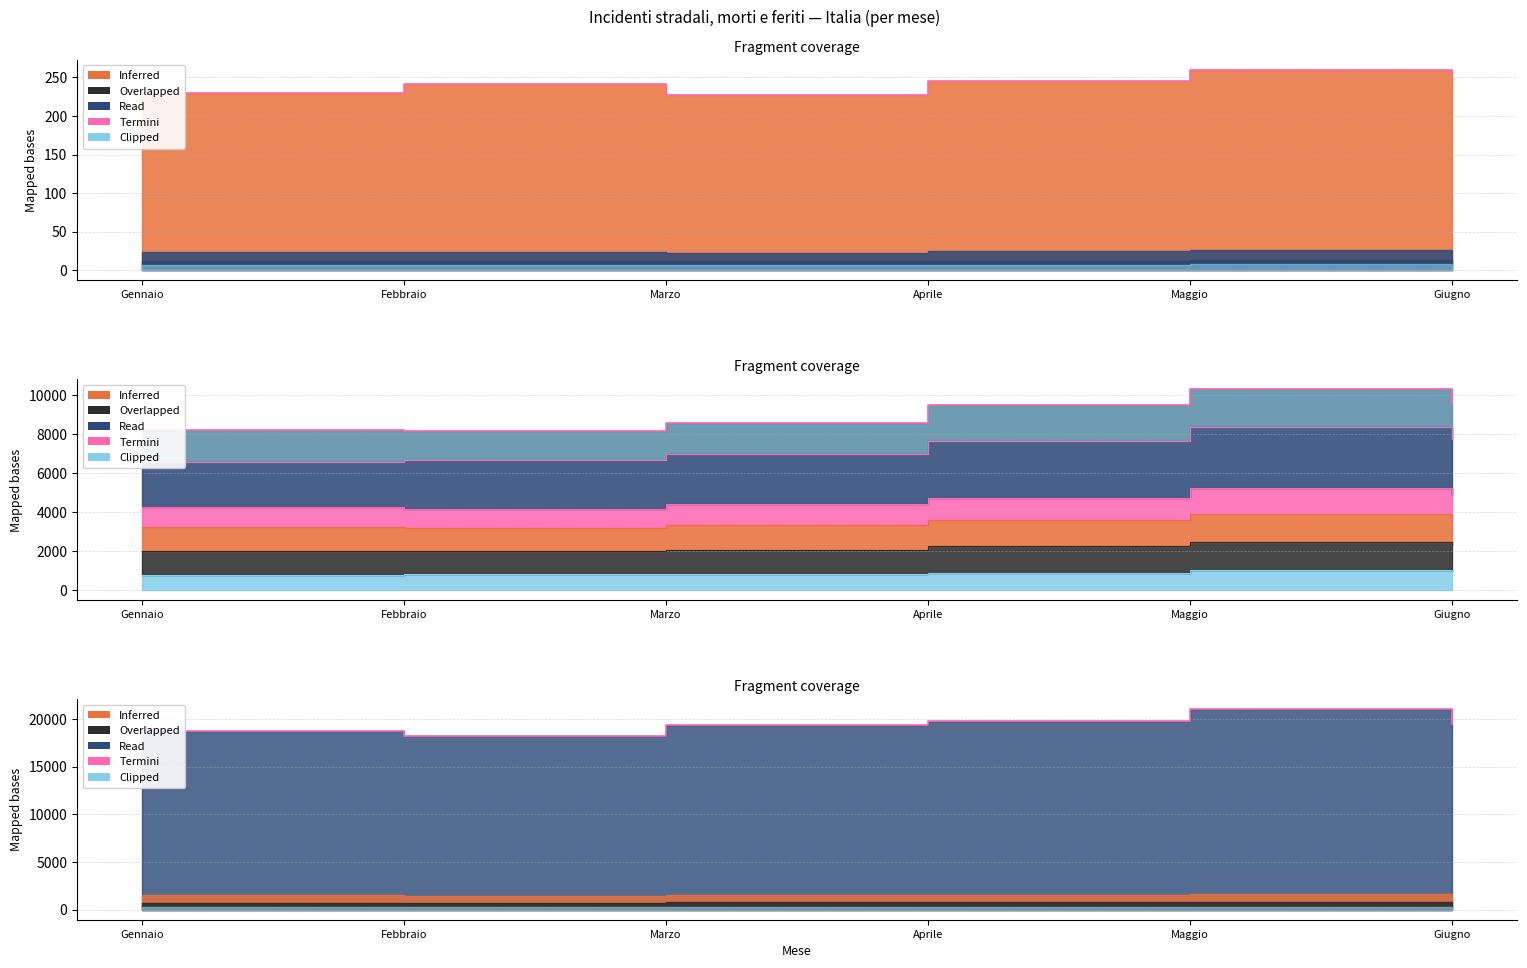

Where is the first local minimum?

Febbraio